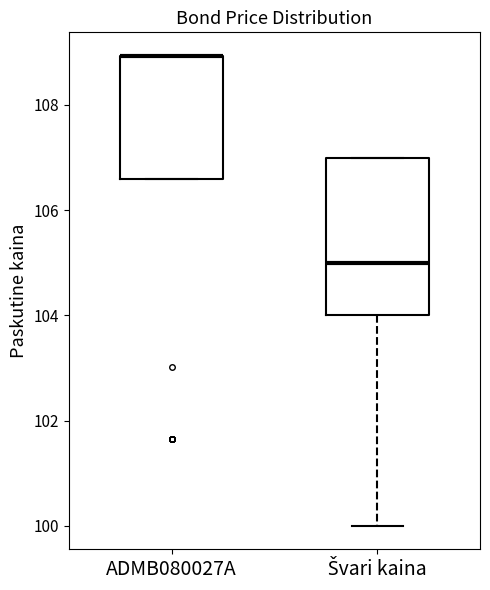

Reading left to right, read every box against the y-axis: the position of its median line, the range the box covers, and the ends of its whiskers. The values are not printed on the chart, so give them approximately, as read against the axis.

ADMB080027A: median 109.0 (drawn on the box's upper edge), box 106.6 to 109.0, whiskers 106.6 to 109.0
Švari kaina: median 105.0, box 104.0 to 107.0, whiskers 100.0 to 107.0